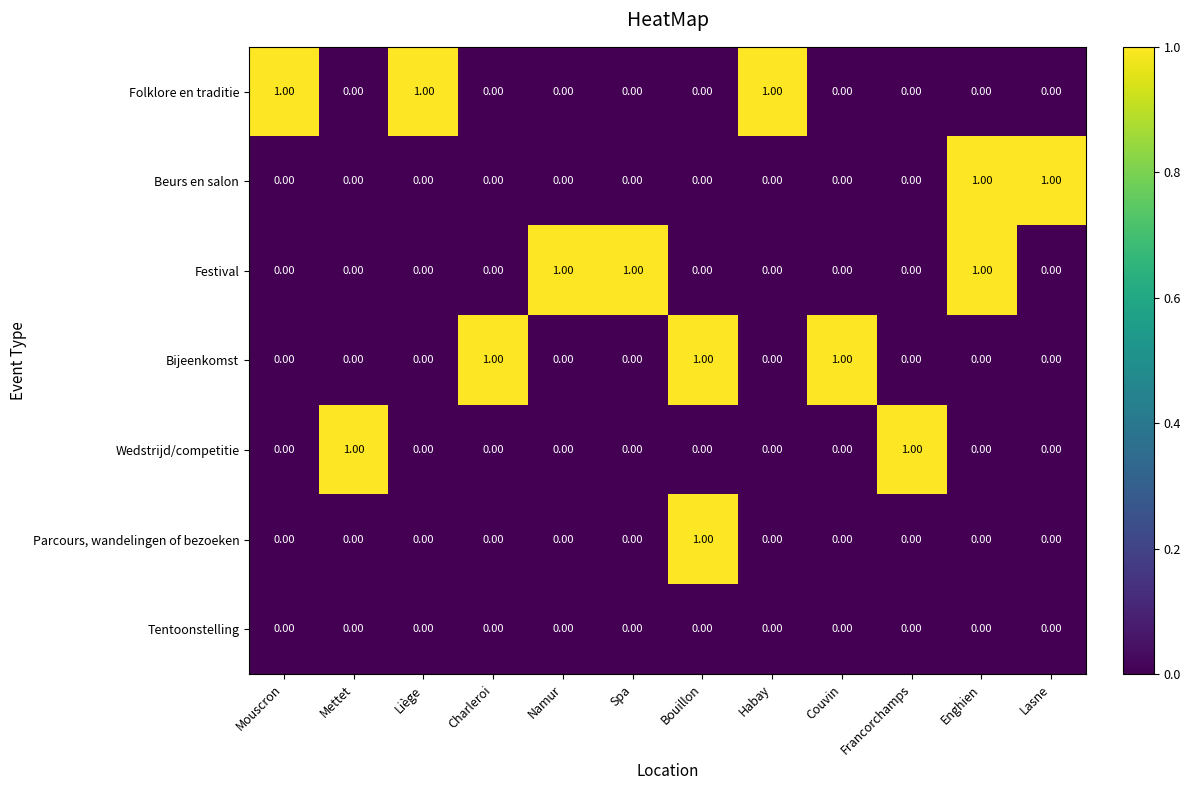

What is the sum of all Bijeenkomst values?

3